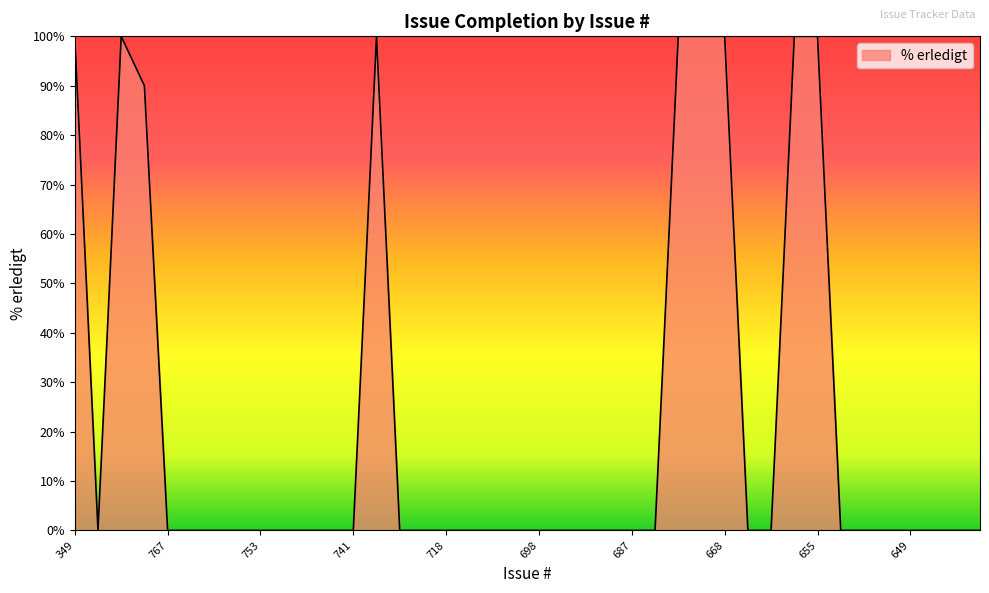

What is the difference between the maximum and minimum values?

100